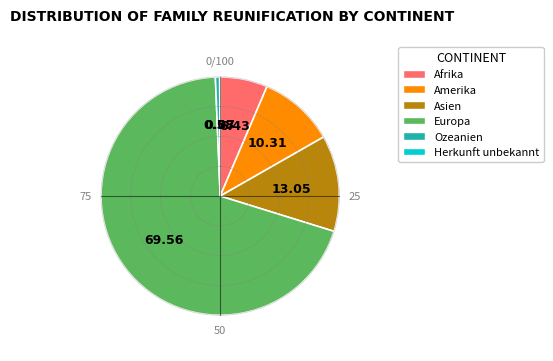

Is it true that Afrika is 18% of the pie?

False